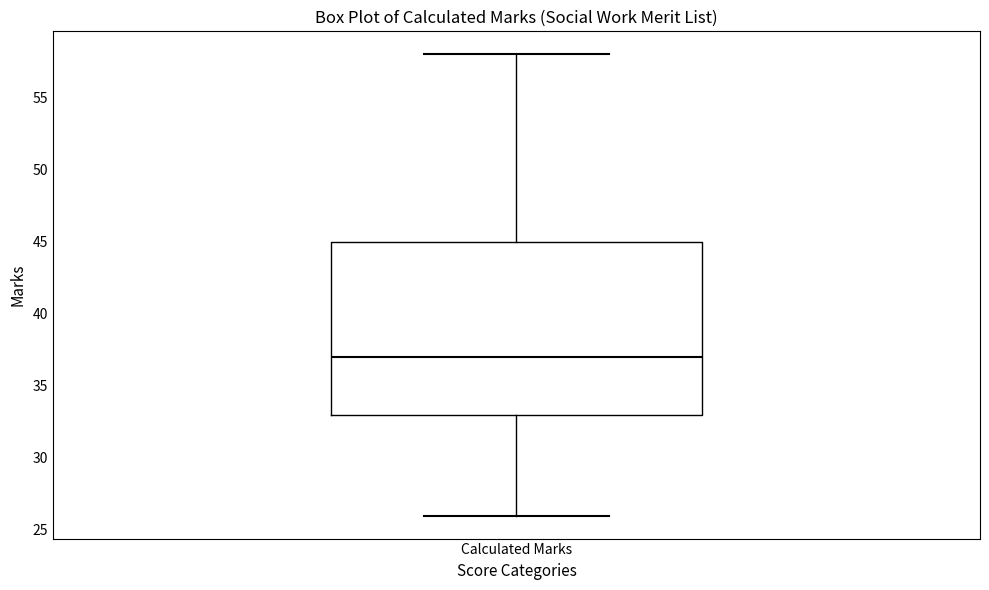

Where does the median line of the box for Calculated Marks sit on the y-axis? The values are not printed on the chart, so give them approximately, as read against the axis.

37